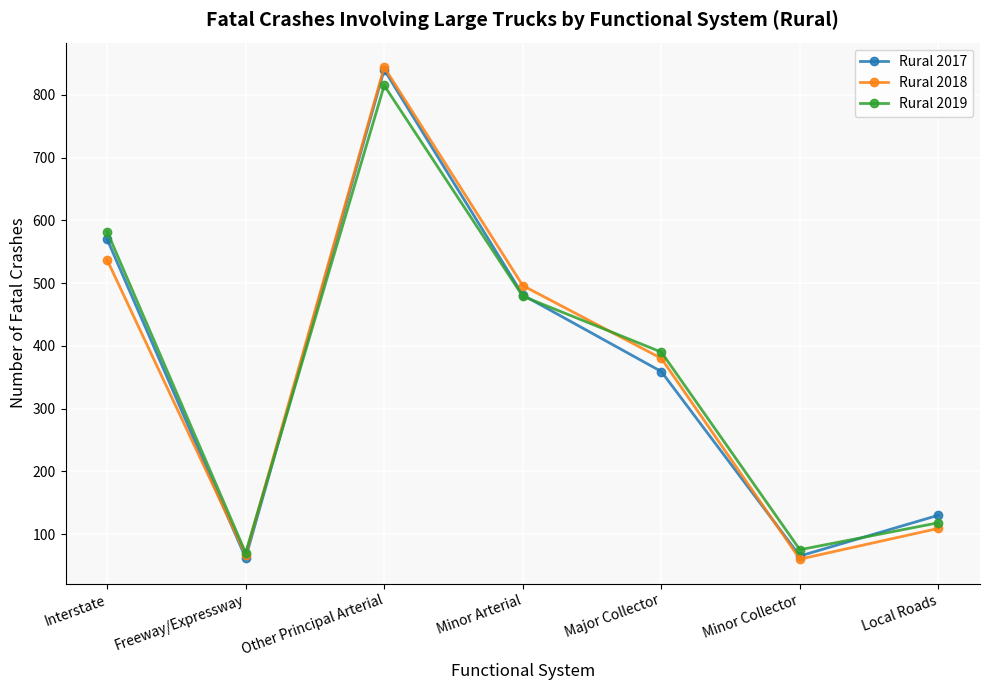

True or false: Rural 2018 has a value of 67 at Freeway/Expressway.

True